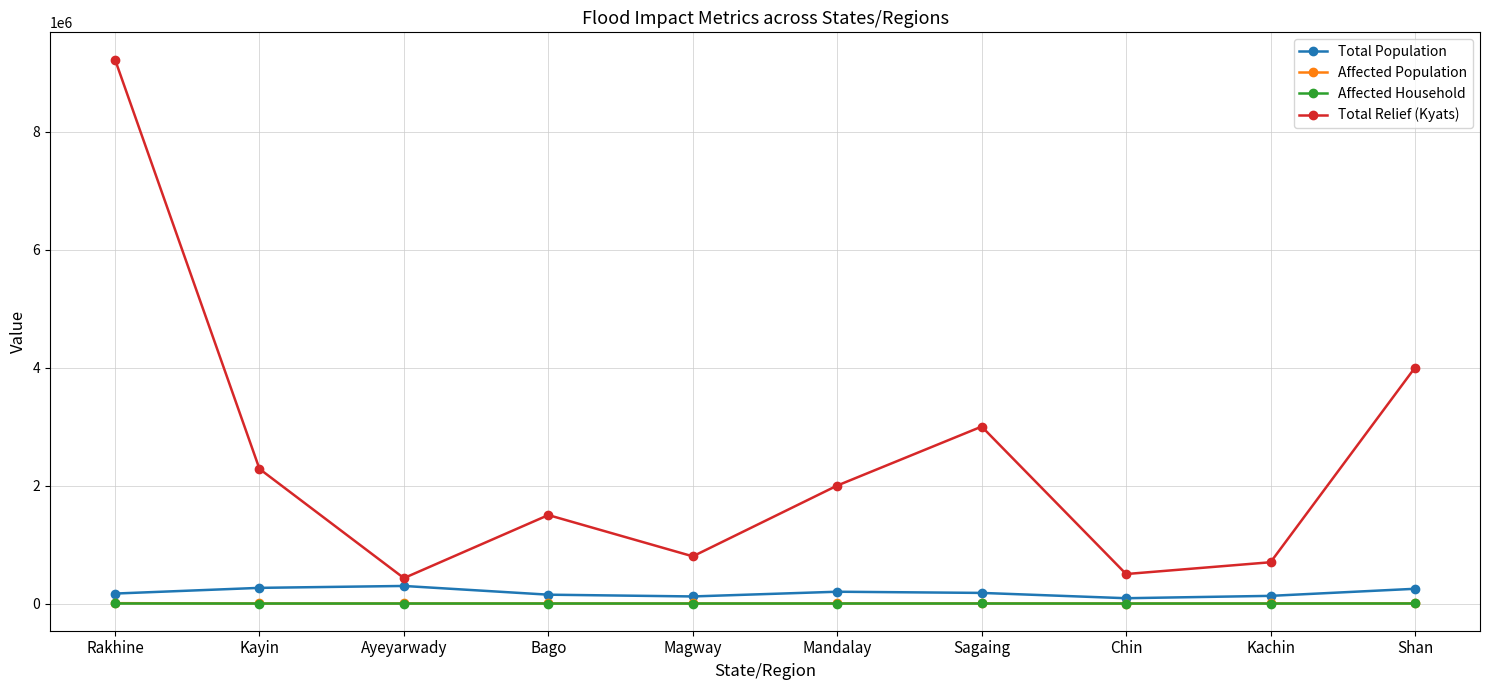

True or false: Total Relief (Kyats) has a value of 1500000 at Bago.

True